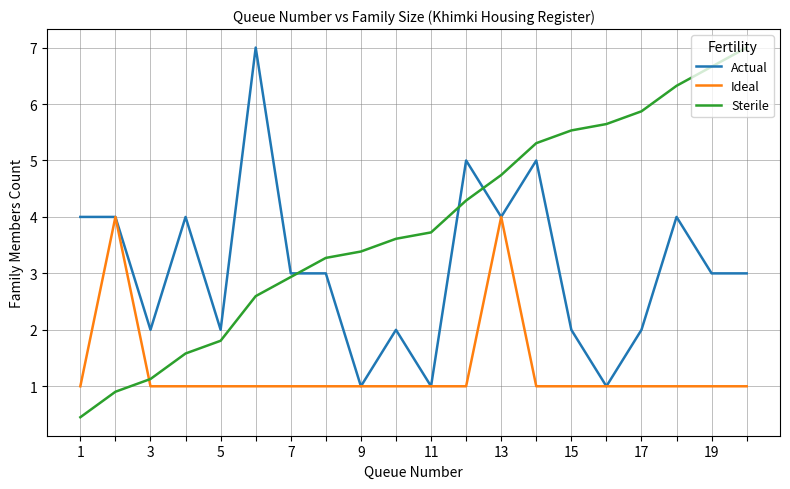

List the series in order of their overall mean, lowest first.

Ideal, Actual, Sterile